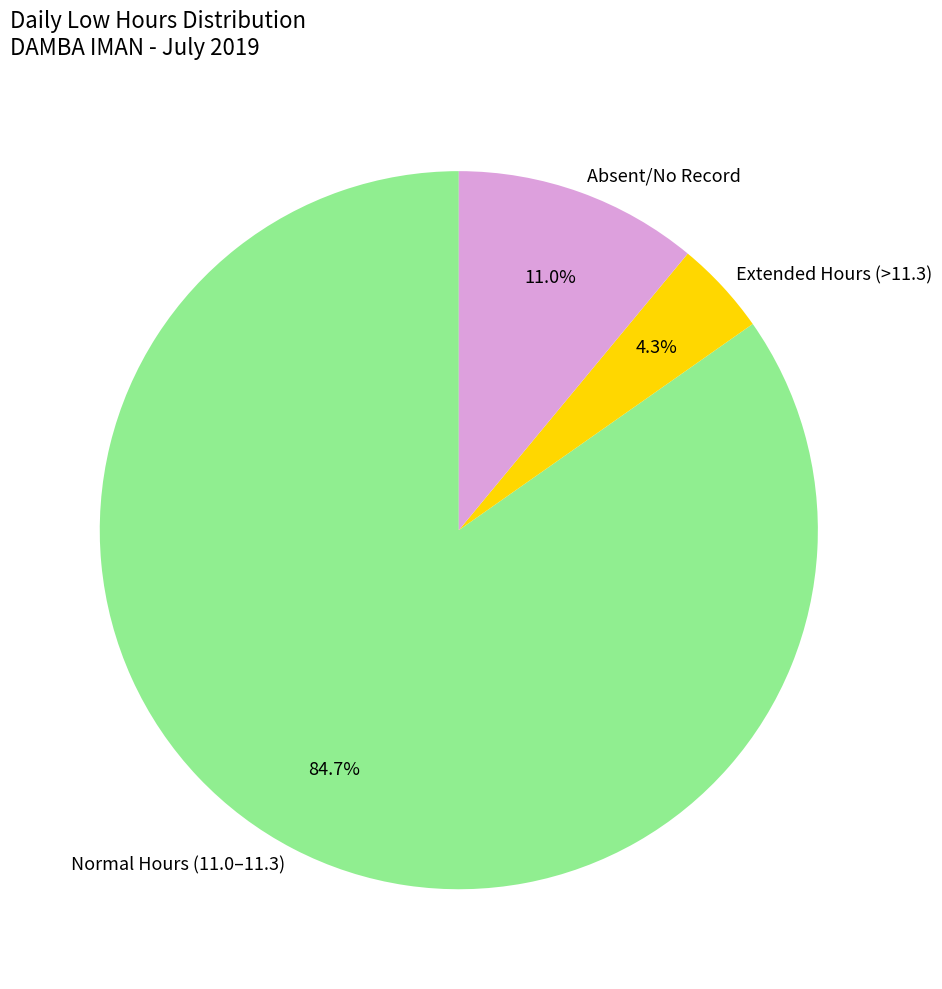

Which has a higher value, Extended Hours (>11.3) or Normal Hours (11.0–11.3)?

Normal Hours (11.0–11.3)